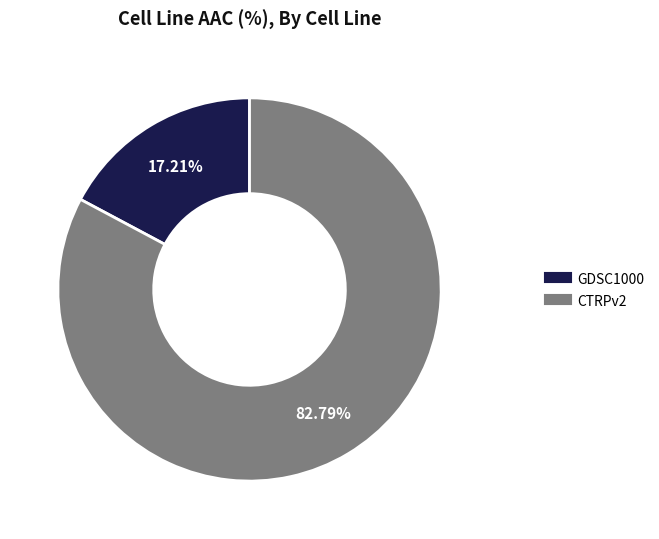

Rank the categories by value from highest to lowest.

CTRPv2, GDSC1000